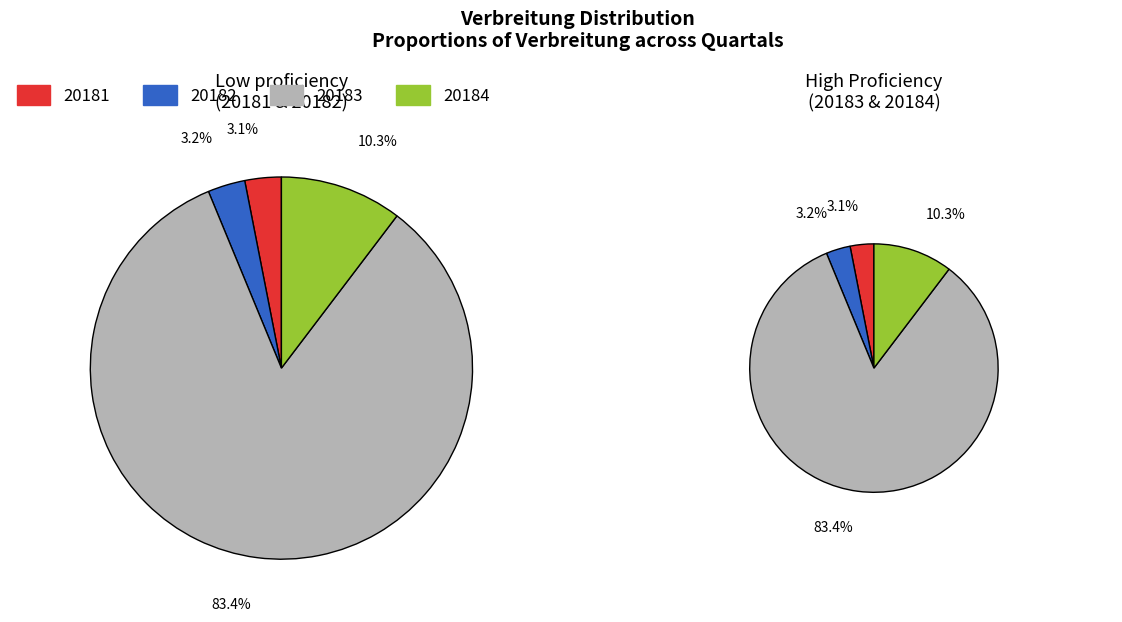

To the nearest percent, what is the average slice percentage?

25%